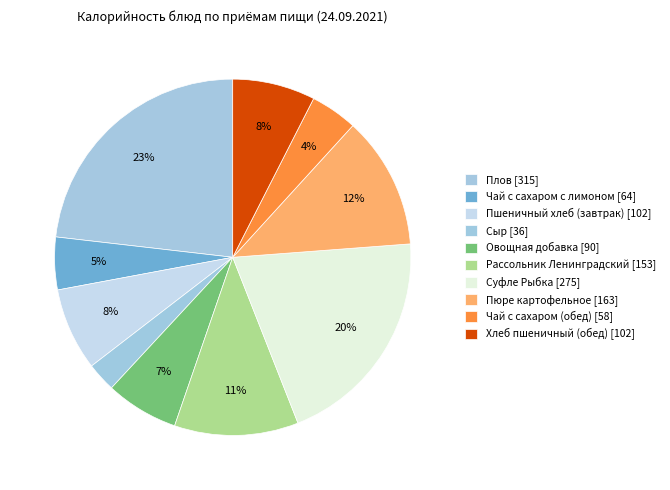

How many segments does this pie chart have?

10